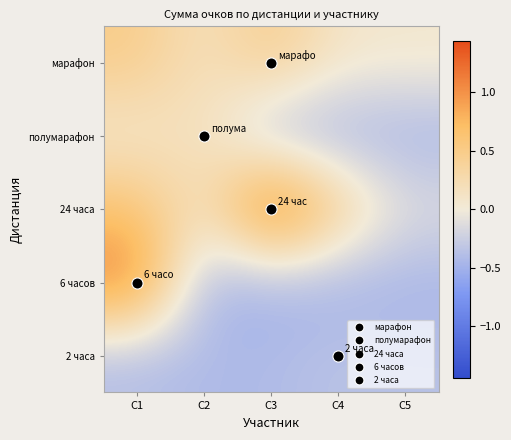

Which series has the largest total across all categories?

24 часа